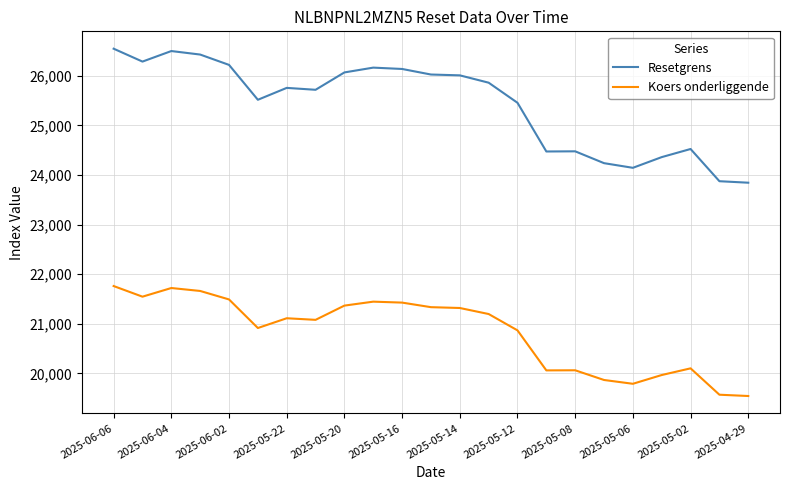

How many categories are shown in the chart?

23